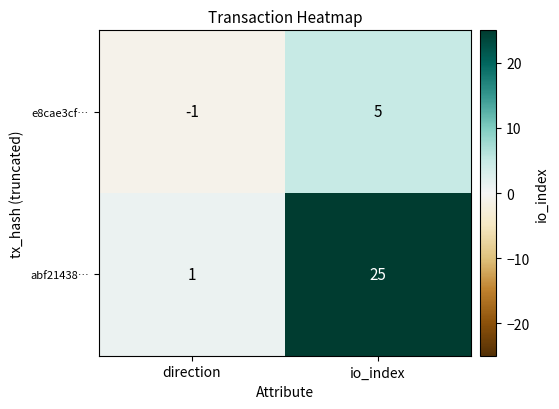

Count the number of categories in the chart.

2